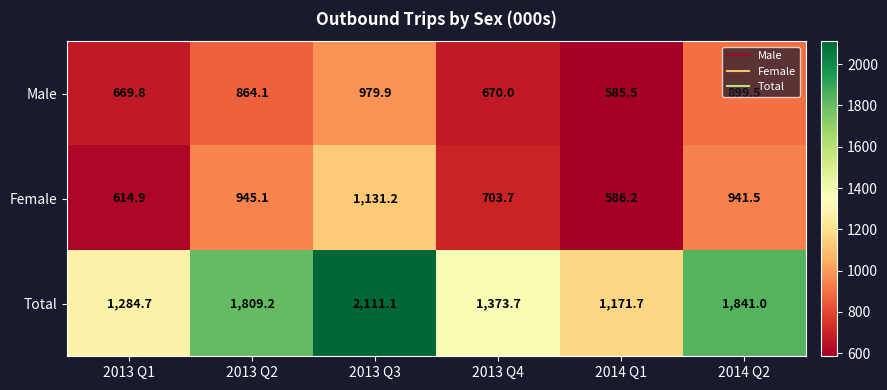

Which series has the widest spread of values?

Total